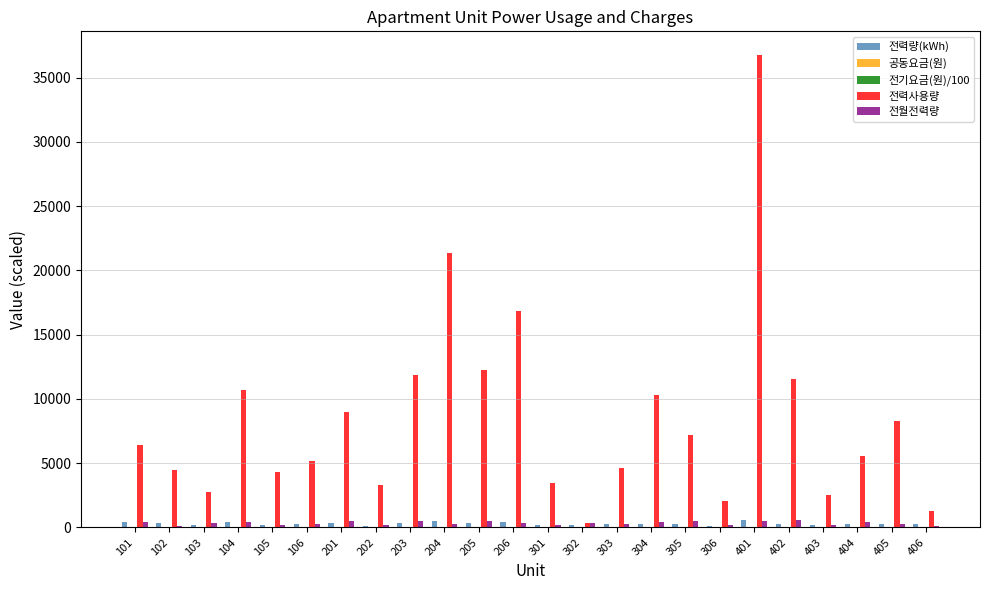

Which series changed the most between 205 and 406?

전력사용량